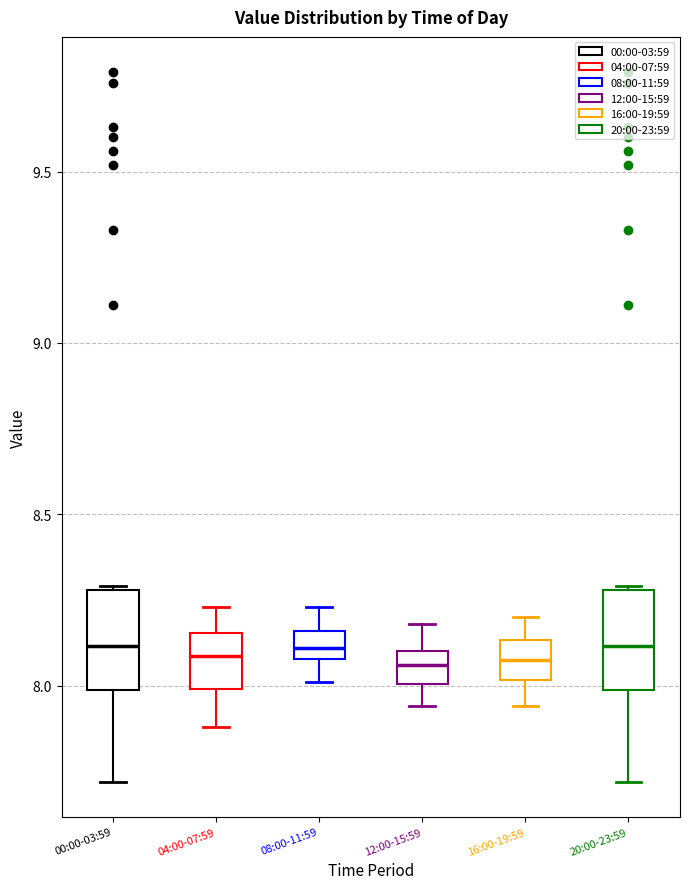

Reading left to right, read every box against the y-axis: the position of its median line, the range the box covers, and the ends of its whiskers. The values are not printed on the chart, so give them approximately, as read against the axis.

00:00-03:59: median 8.10, box 8.00 to 8.30, whiskers 7.70 to 8.30
04:00-07:59: median 8.10, box 8.00 to 8.15, whiskers 7.90 to 8.25
08:00-11:59: median 8.10 (inside the box), box 8.10 to 8.15, whiskers 8.00 to 8.25
12:00-15:59: median 8.05, box 8.00 to 8.10, whiskers 7.95 to 8.20
16:00-19:59: median 8.10, box 8.00 to 8.15, whiskers 7.95 to 8.20
20:00-23:59: median 8.10, box 8.00 to 8.30, whiskers 7.70 to 8.30